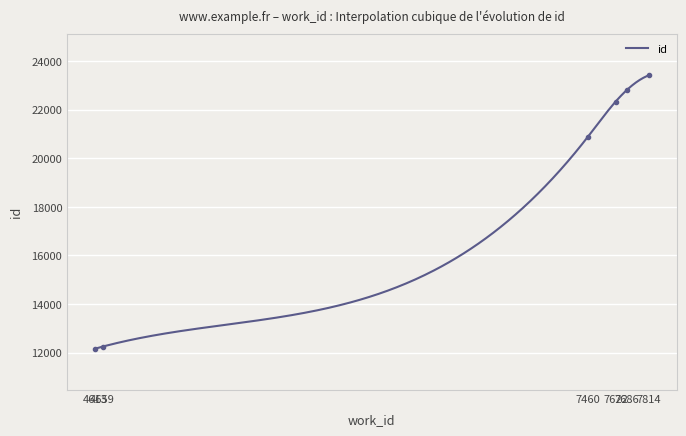

What is the change in value from 4613 to 4659?

+90